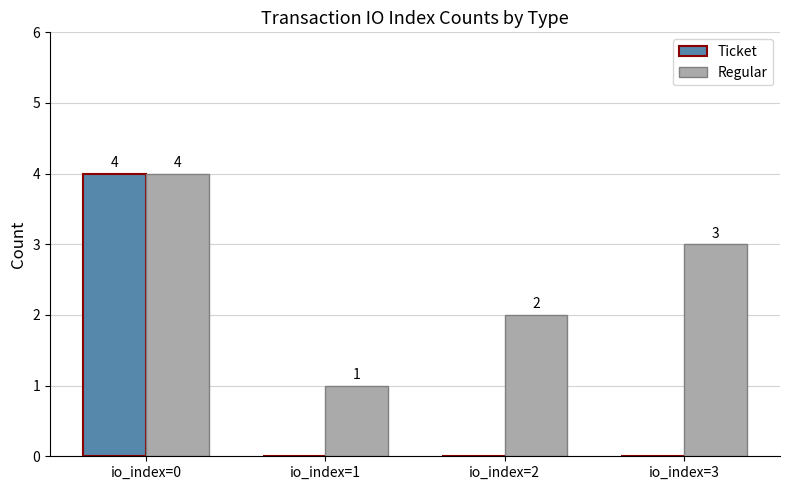

Read the Regular value at io_index=3.

3